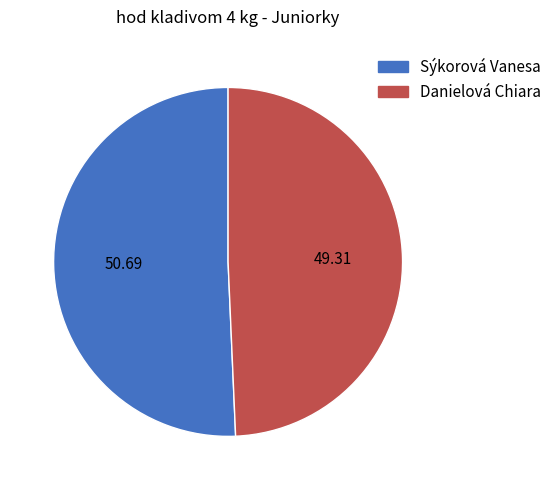

Which slice is the smallest?

Danielová Chiara